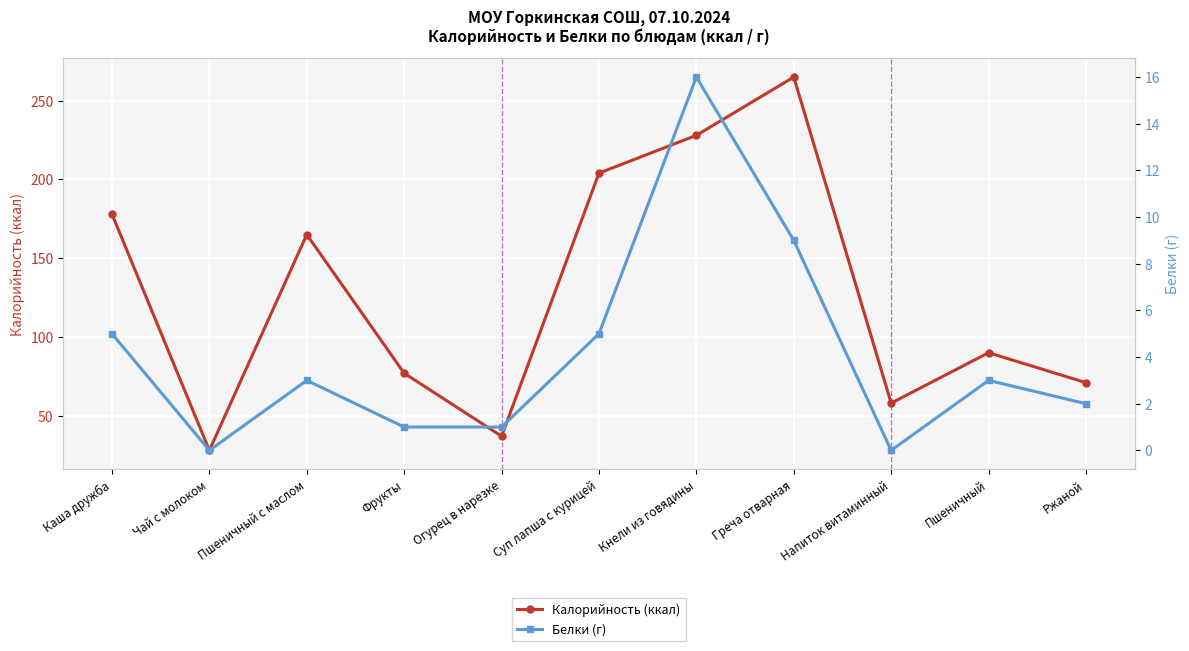

Which series has the largest range (max minus min)?

Калорийность (ккал)